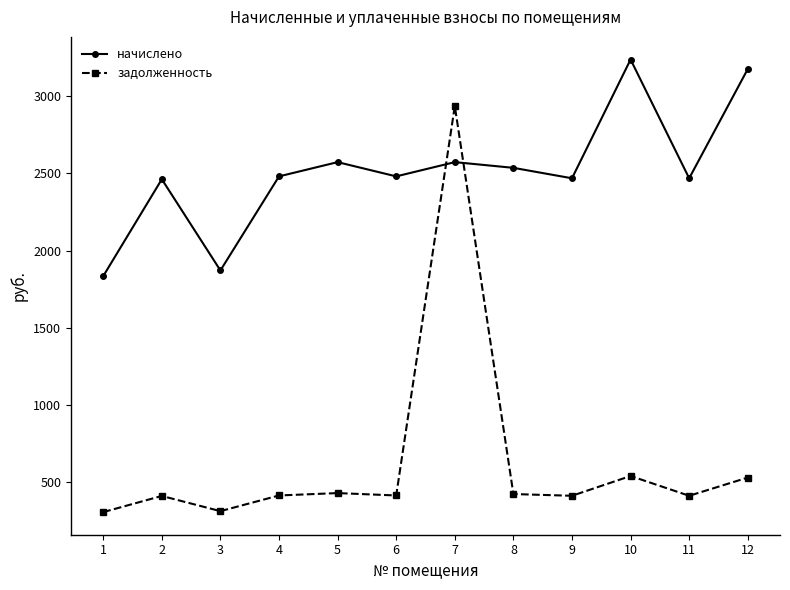

After their last crossing, which series has the higher values: начислено or задолженность?

начислено